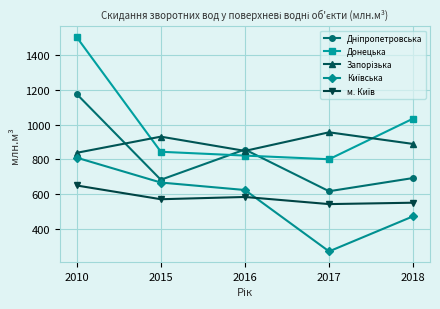

What is the spread (max minus min) of values at 2016?

273